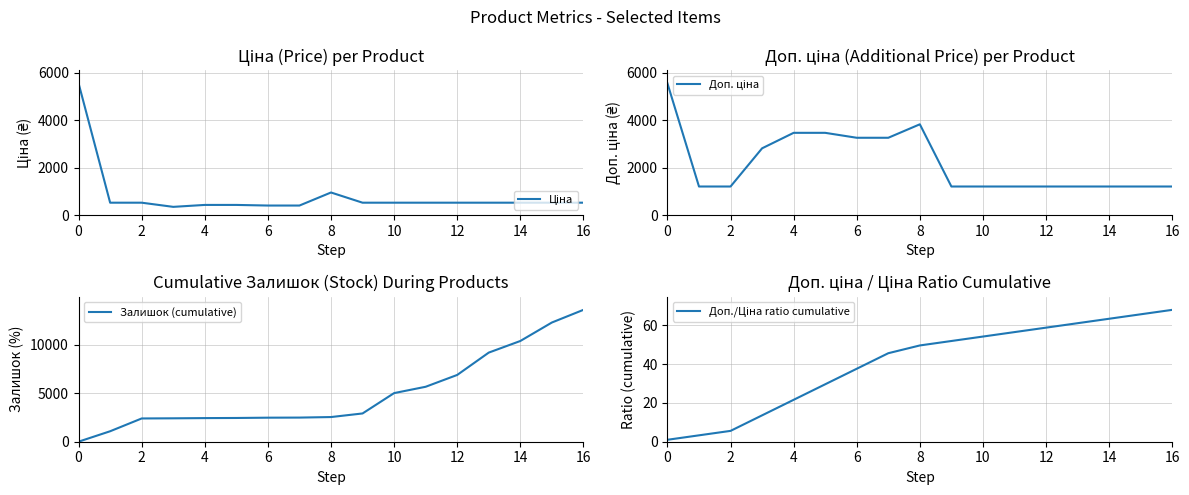

True or false: Залишок (cumulative) and Доп./Ціна ratio cumulative intersect in this chart.

False